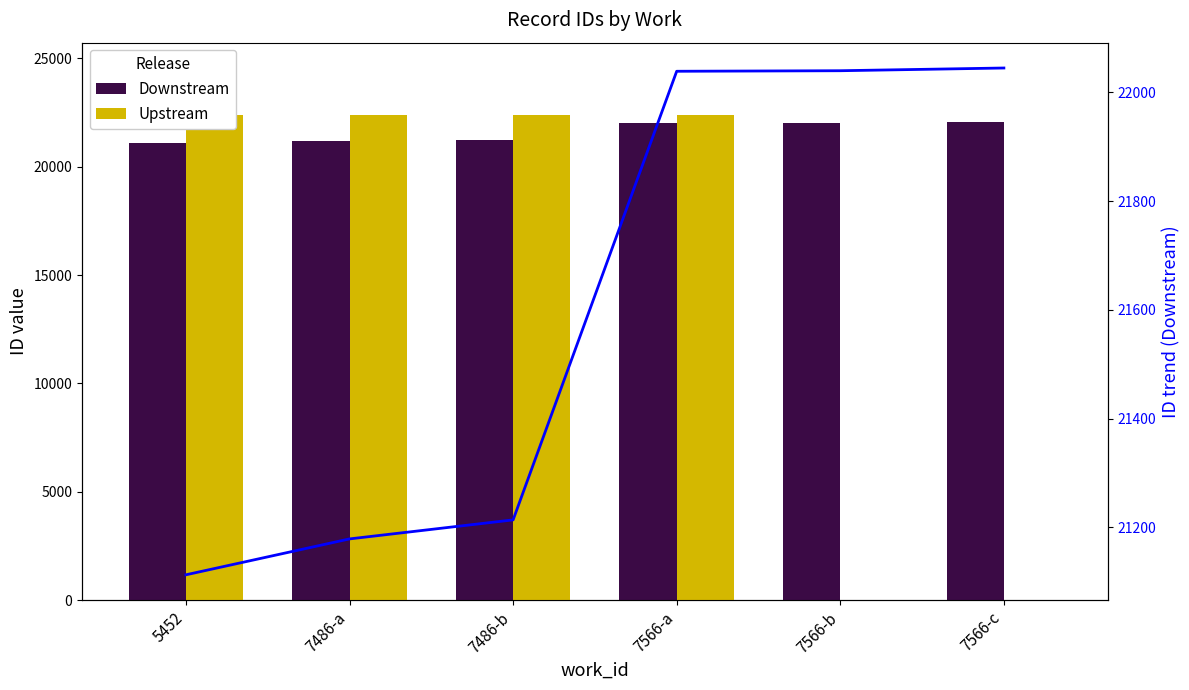

Rank the series by their maximum value, from lowest to highest.

Downstream, Downstream trend, Upstream